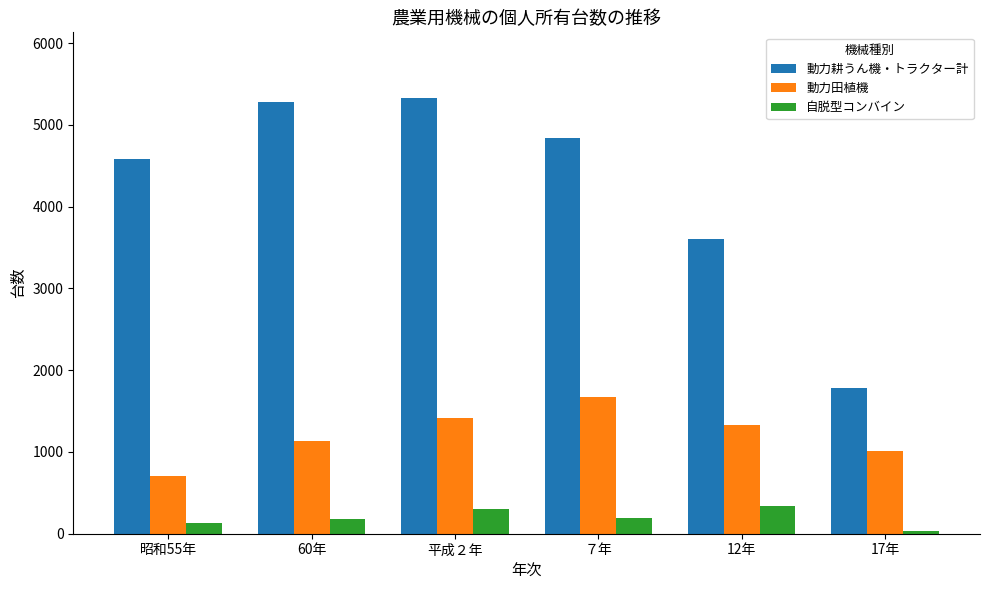

What is the total value across all series at 17年?

2825